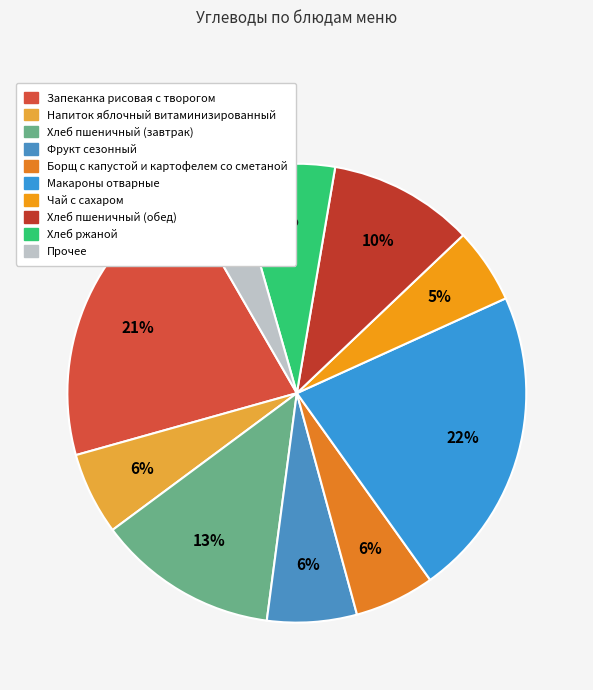

Which category has the biggest portion of the pie?

Макароны отварные